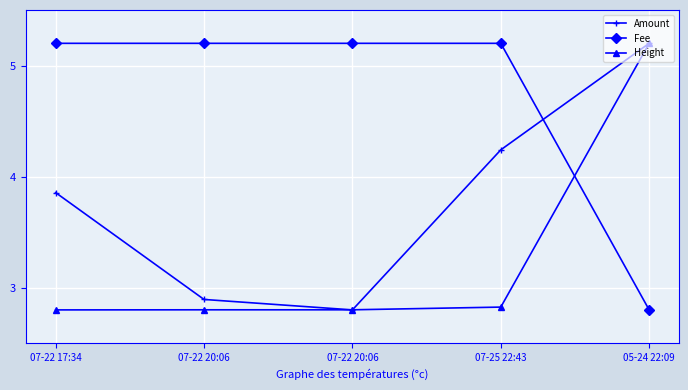

What is the maximum value shown in the chart?

5.2